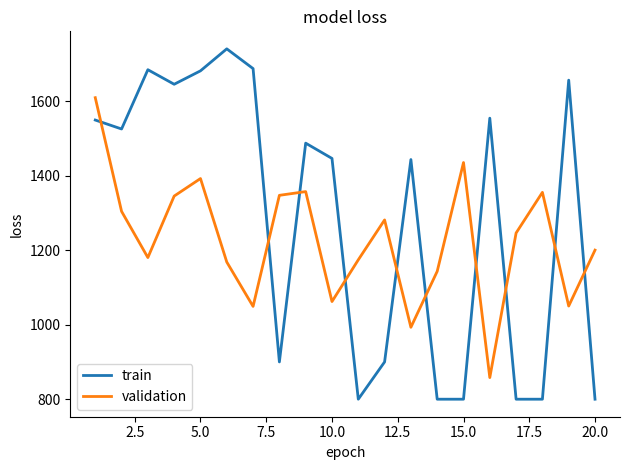

Which series has the widest spread of values?

train